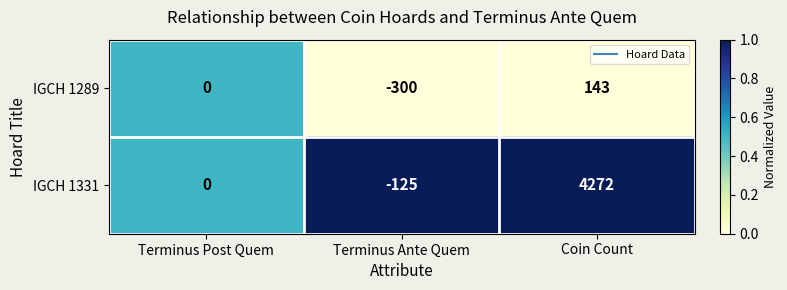

At Terminus Ante Quem, list the series in order from largest to smallest.

IGCH 1331, IGCH 1289